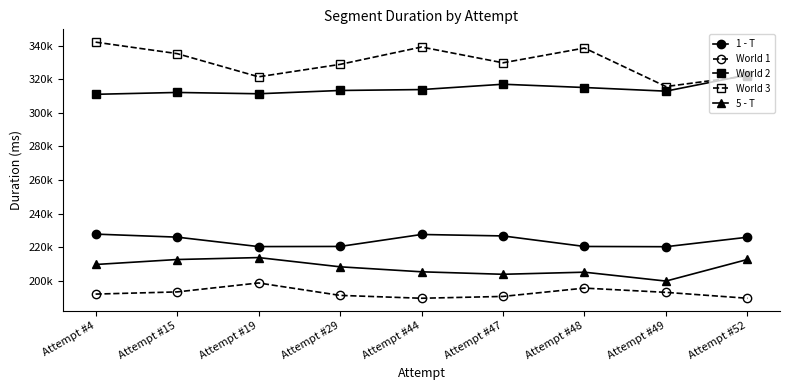

What is the average value of the 1 - T series?

224033